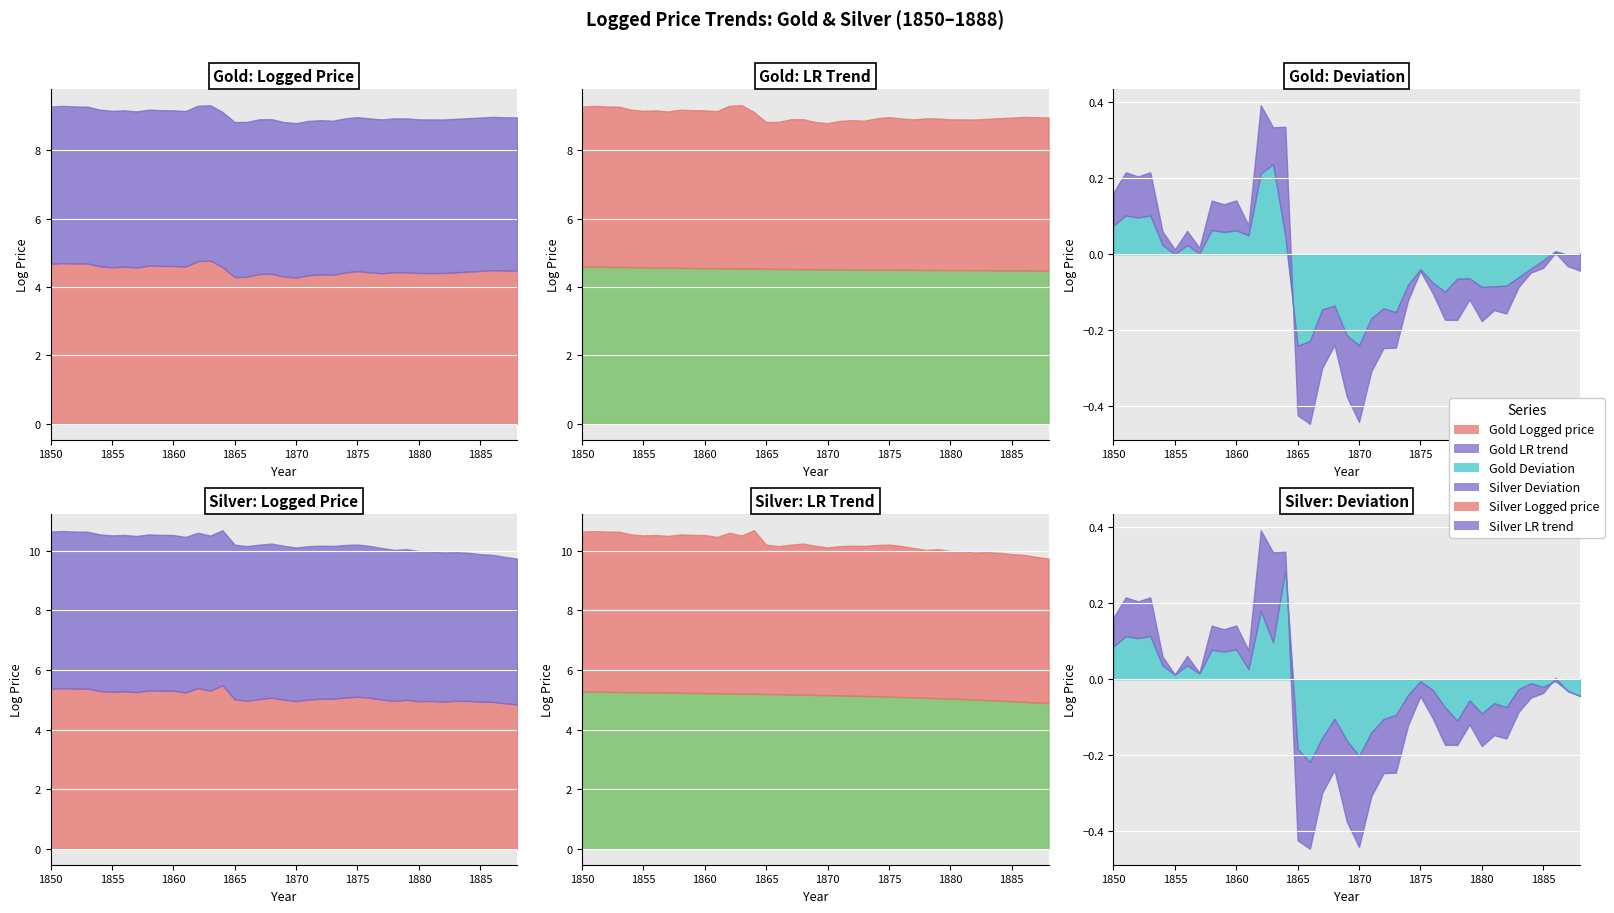

Is the value of Silver Deviation at 1854 greater than the value of Gold Deviation at 1880?

Yes